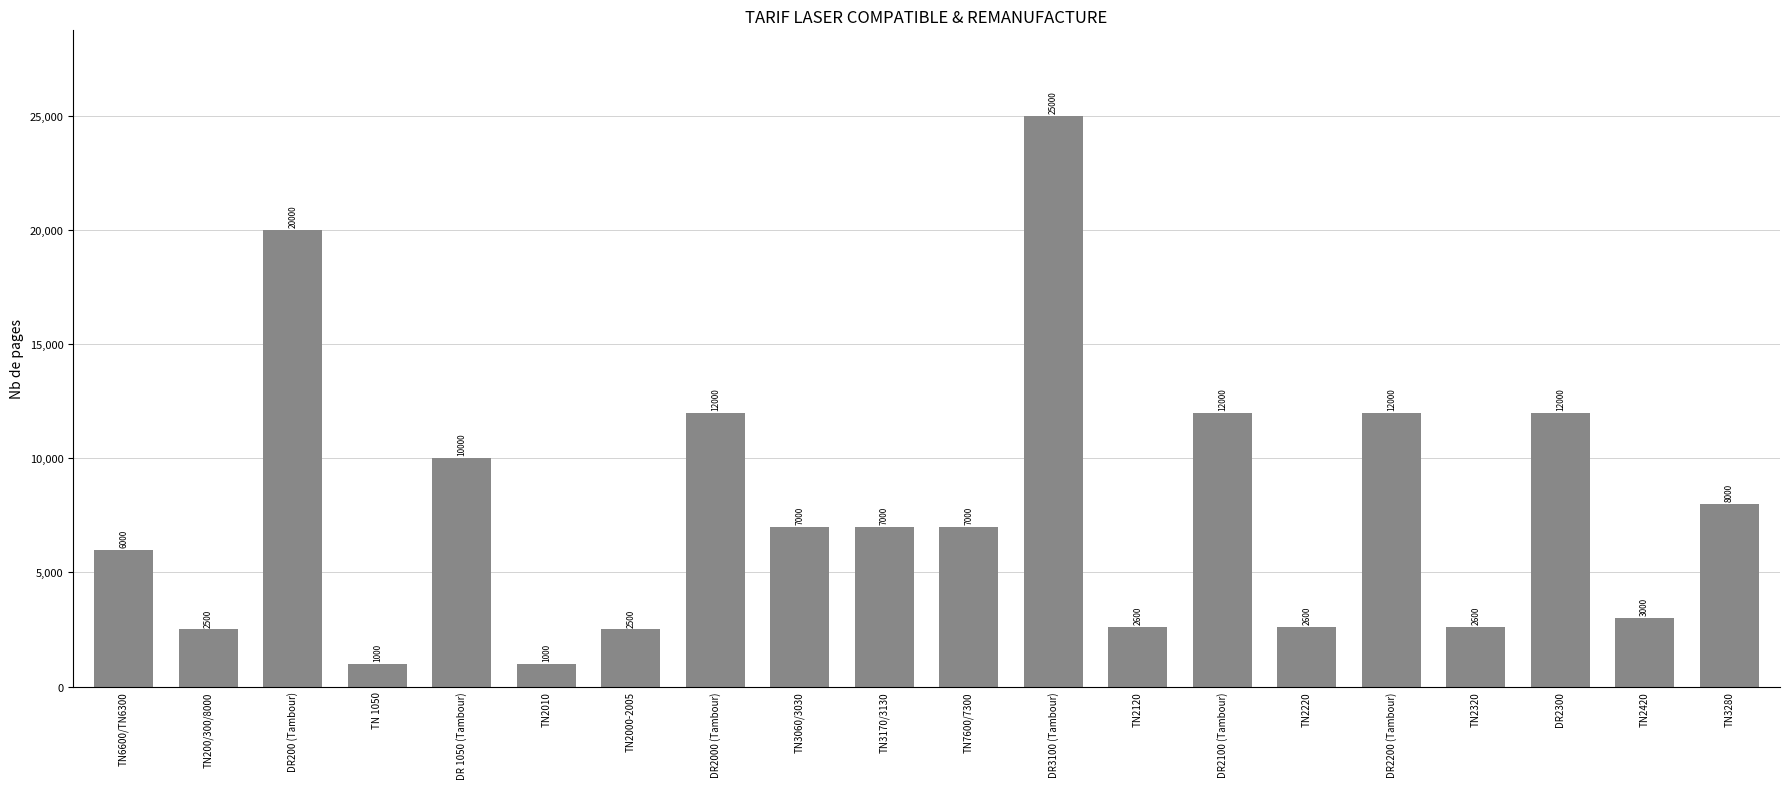

True or false: the data shows 20893 at DR2200 (Tambour).

False